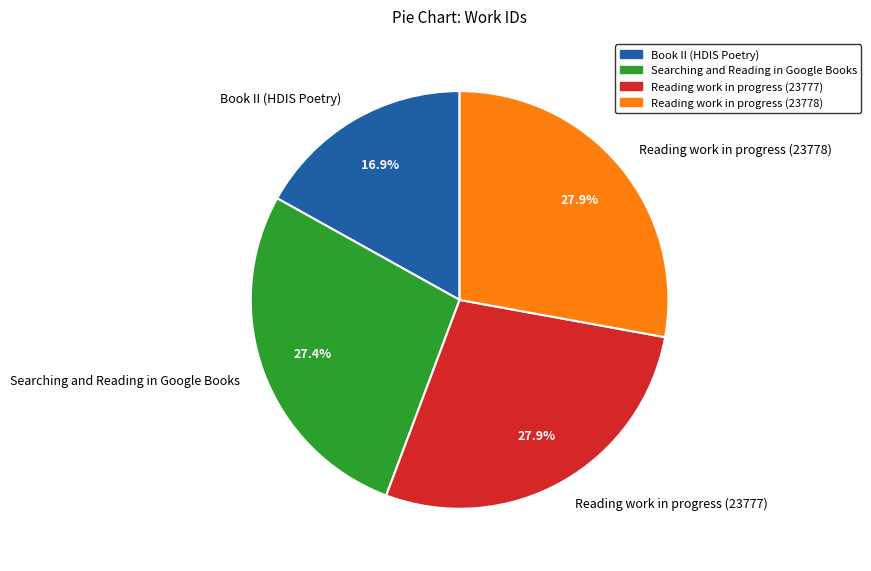

True or false: Reading work in progress (23778) accounts for 40% of the total.

False